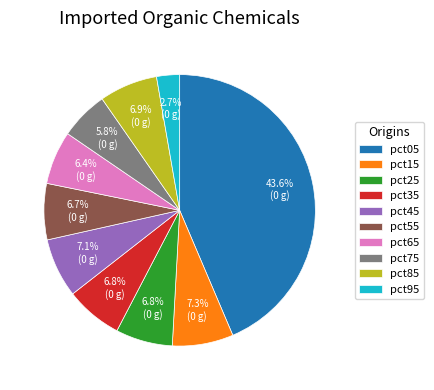

To the nearest percent, what is the average slice percentage?

10%